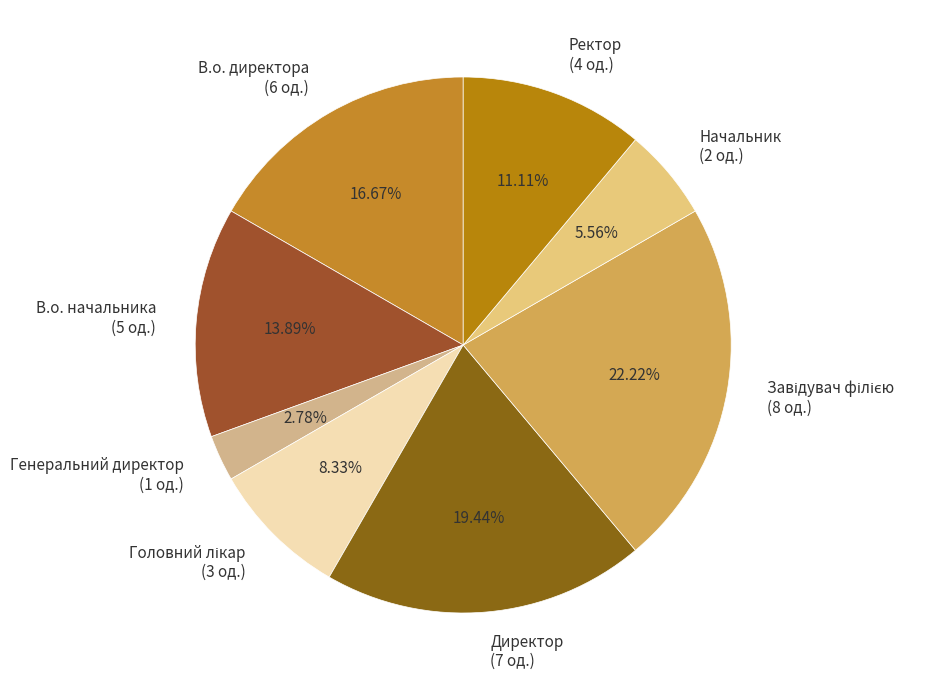

Count the number of slices in the pie.

8